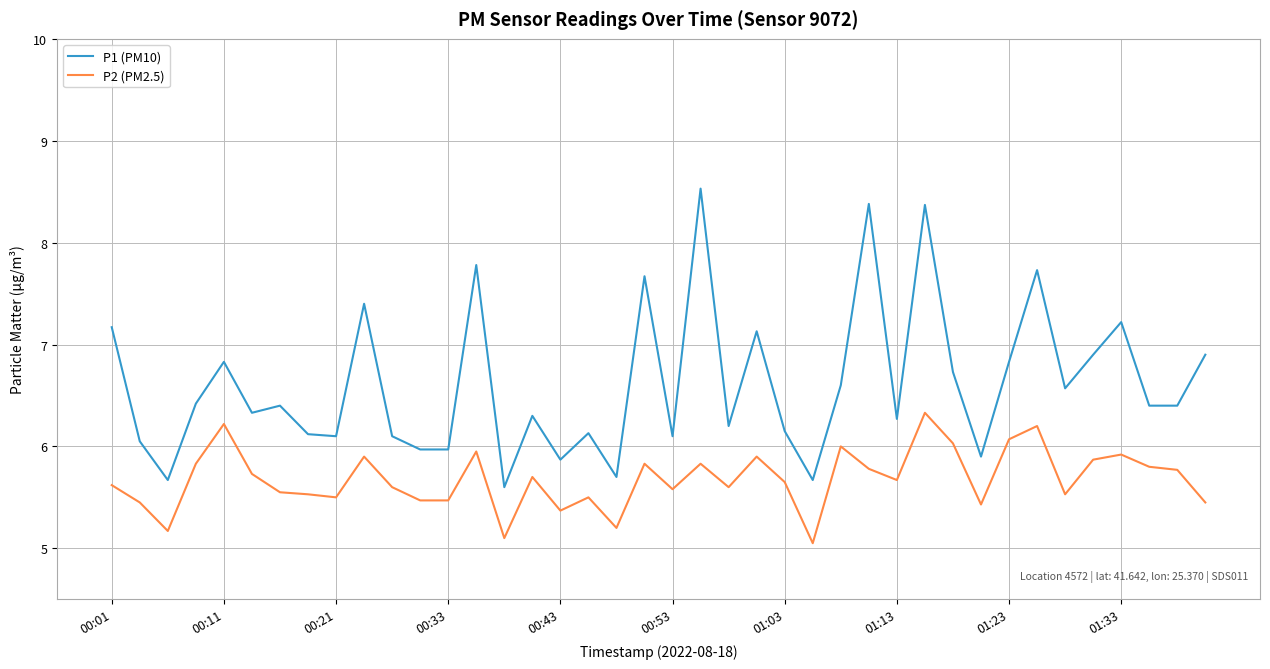

What is the maximum value shown in the chart?

8.5